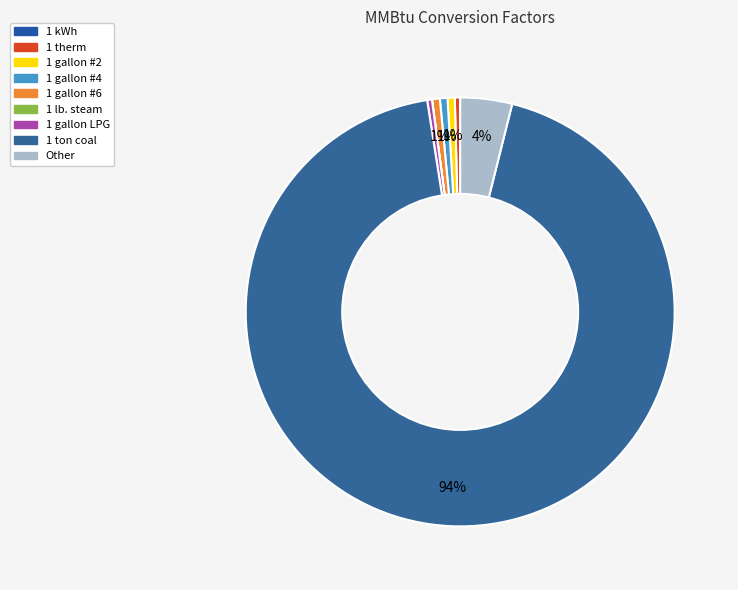

Is the sum of 1 therm and 1 lb. steam greater than half?

No